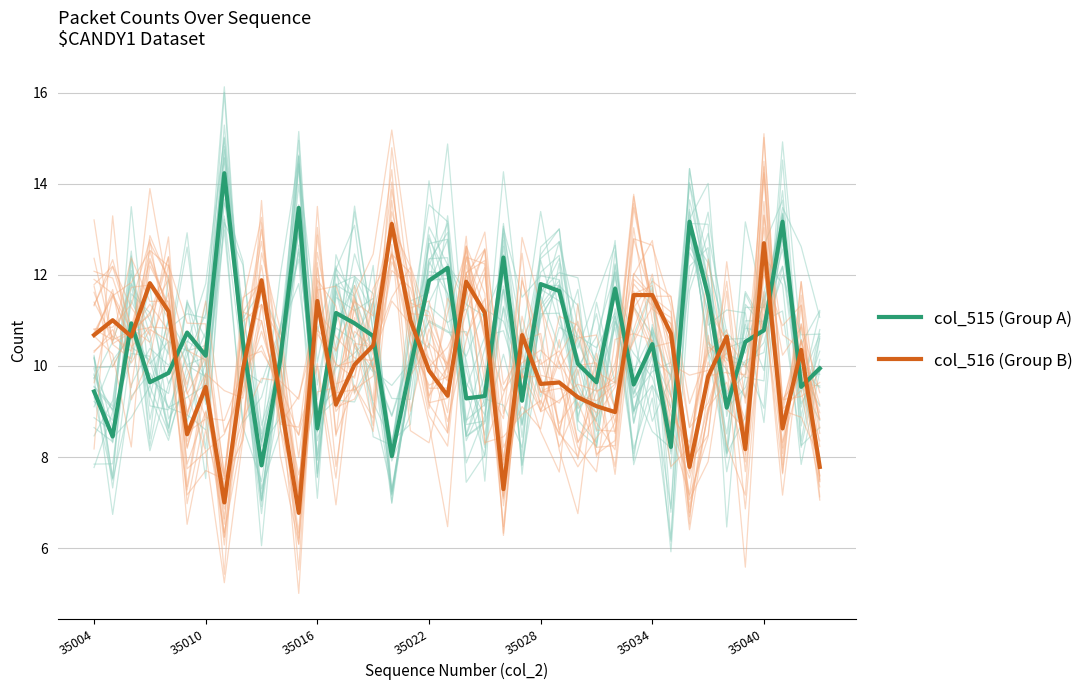

Reading left to right, what are all the values shown in this chart?

col_515 (Group A): 9.4	8.5	10.9	9.6	9.8	10.7	10.2	14.2	10.5	7.8	10.1	13.5	8.6	11.2	10.9	10.7	8.0	10.0	11.9	12.2	9.3	9.3	12.4	9.2	11.8	11.6	10.0	9.6	11.7	9.6	10.5	8.2	13.2	11.5	9.1	10.5	10.8	13.2	9.5	9.9
col_516 (Group B): 10.7	11.0	10.6	11.8	11.2	8.5	9.5	7.0	9.9	11.9	9.3	6.8	11.4	9.2	10.0	10.5	13.1	11.0	9.9	9.3	11.8	11.2	7.3	10.7	9.6	9.6	9.3	9.1	9.0	11.6	11.6	10.7	7.8	9.8	10.6	8.2	12.7	8.6	10.4	7.8